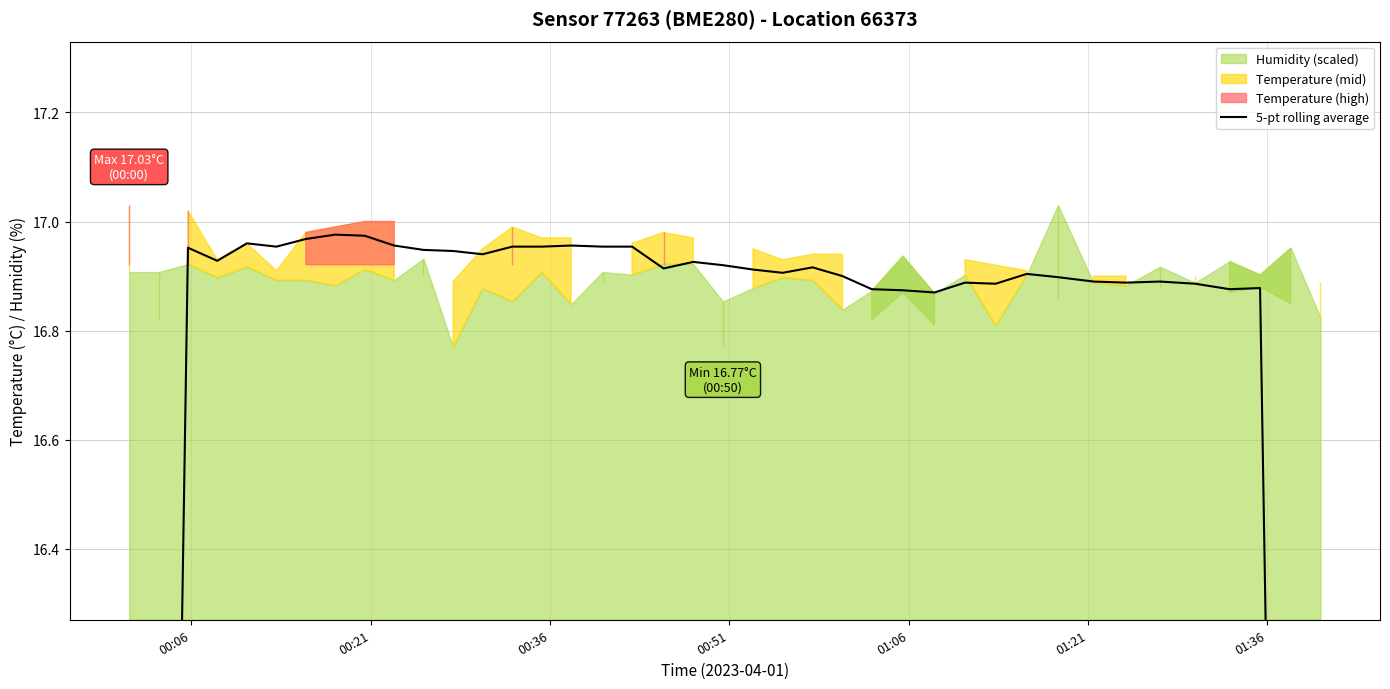

True or false: the data shows 17.0 at 00:36.

True